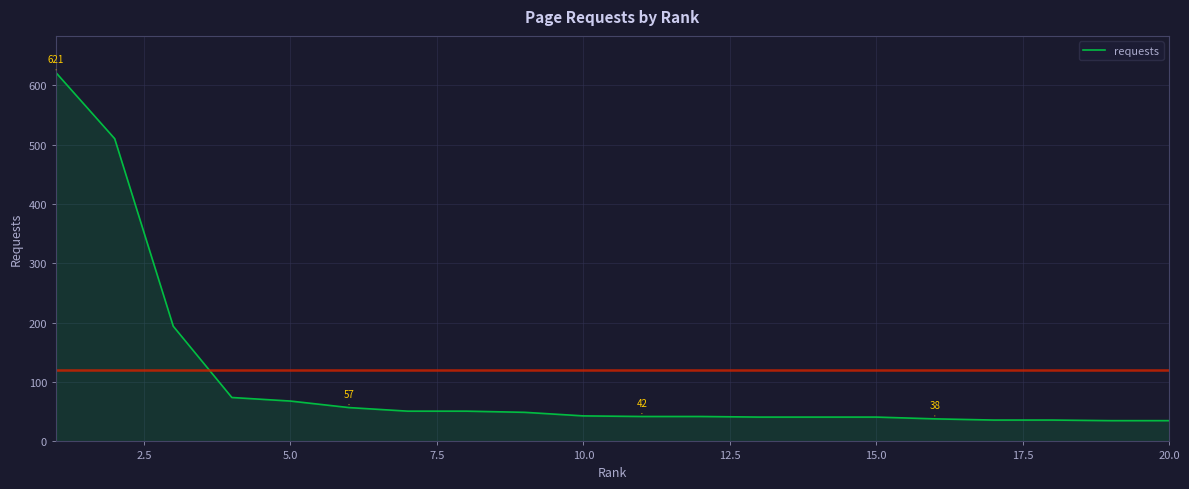

What is the average value?

105